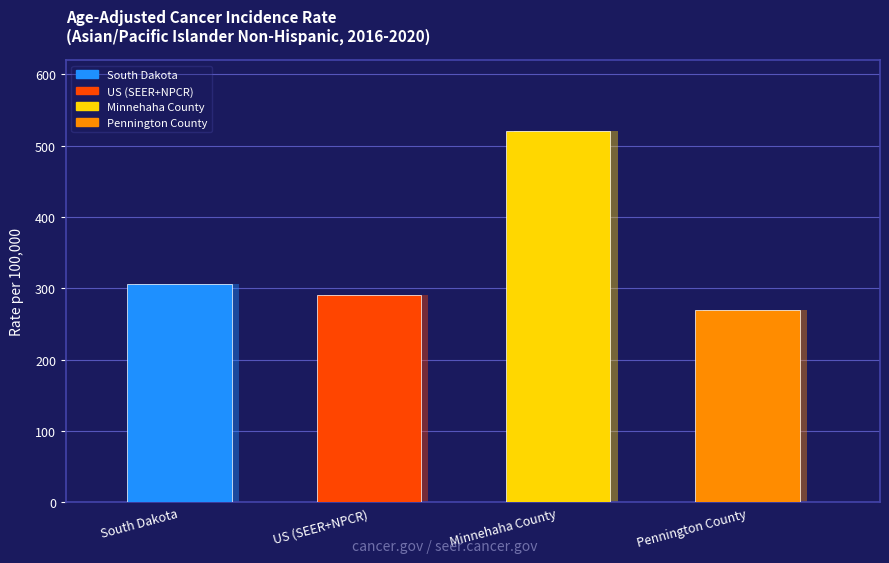

What position from the left is Minnehaha County?

3